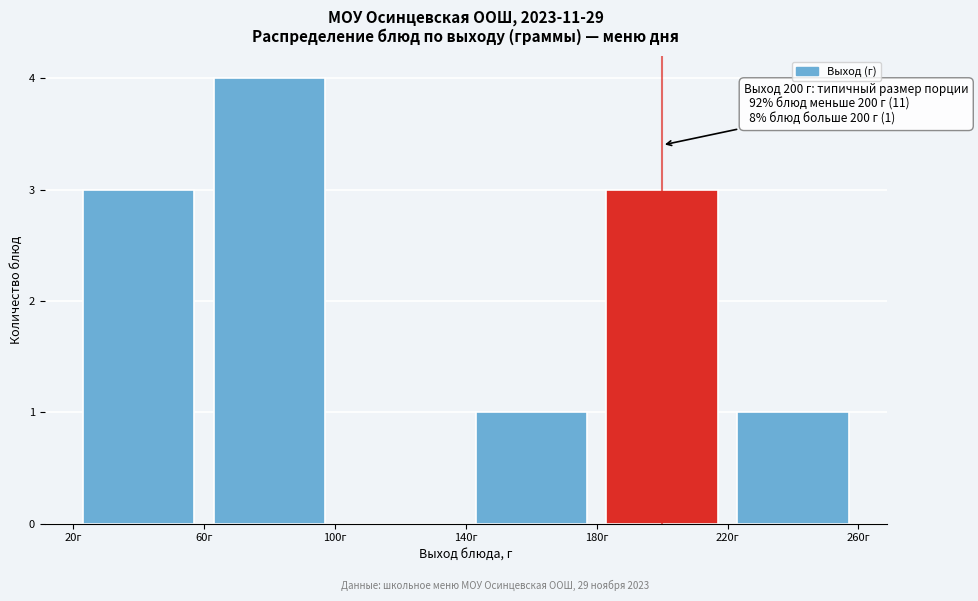

Over which range of the x-axis is the bar tallest?

60 to 100